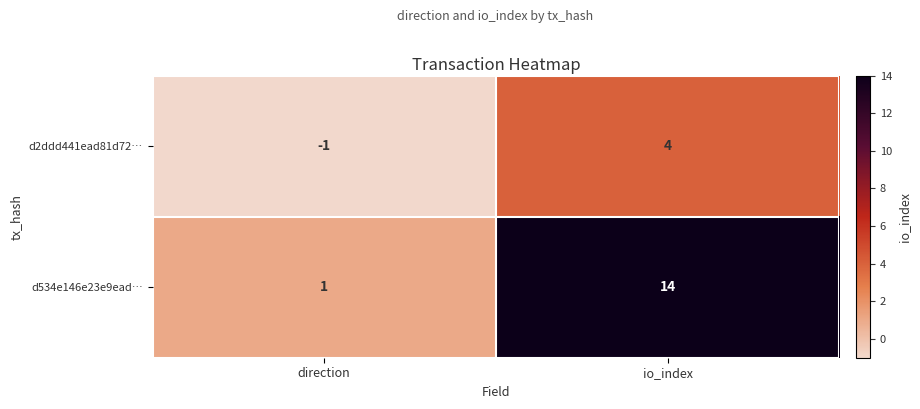

List the series in order of their peak value, highest first.

d534e146e23e9ead…, d2ddd441ead81d72…